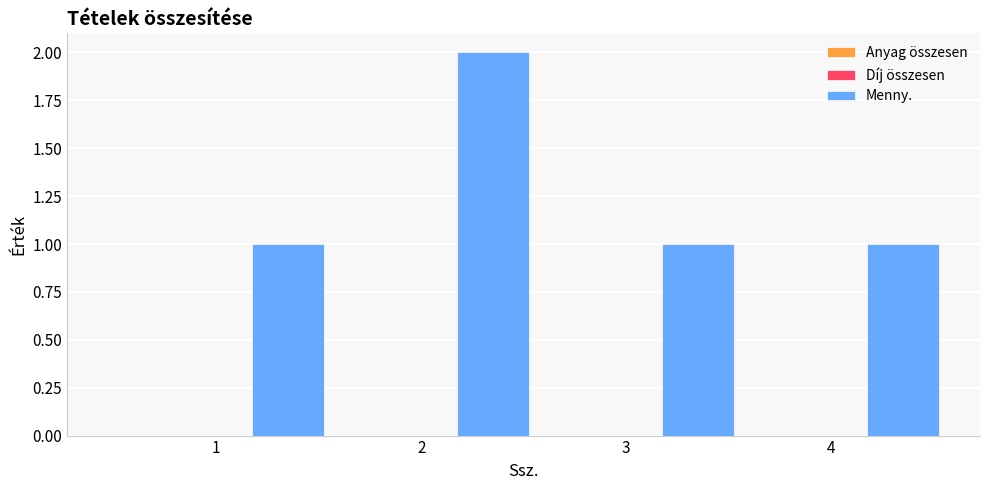

Reading left to right, extract all data points from this chart.

1	2	1	1